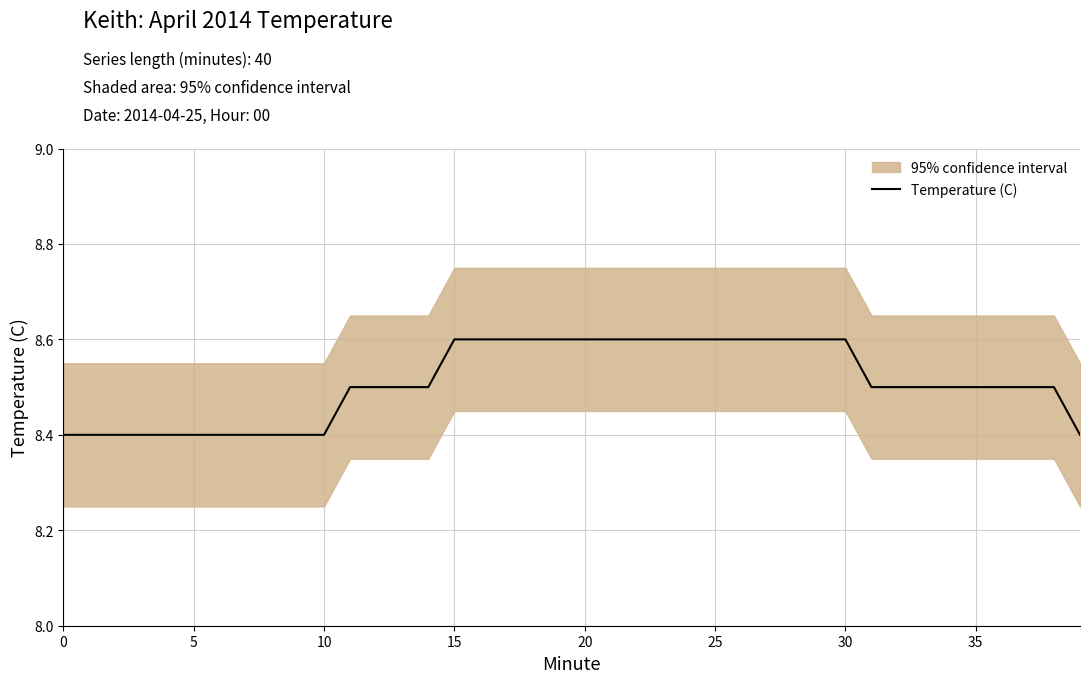

What is the average value?

8.5